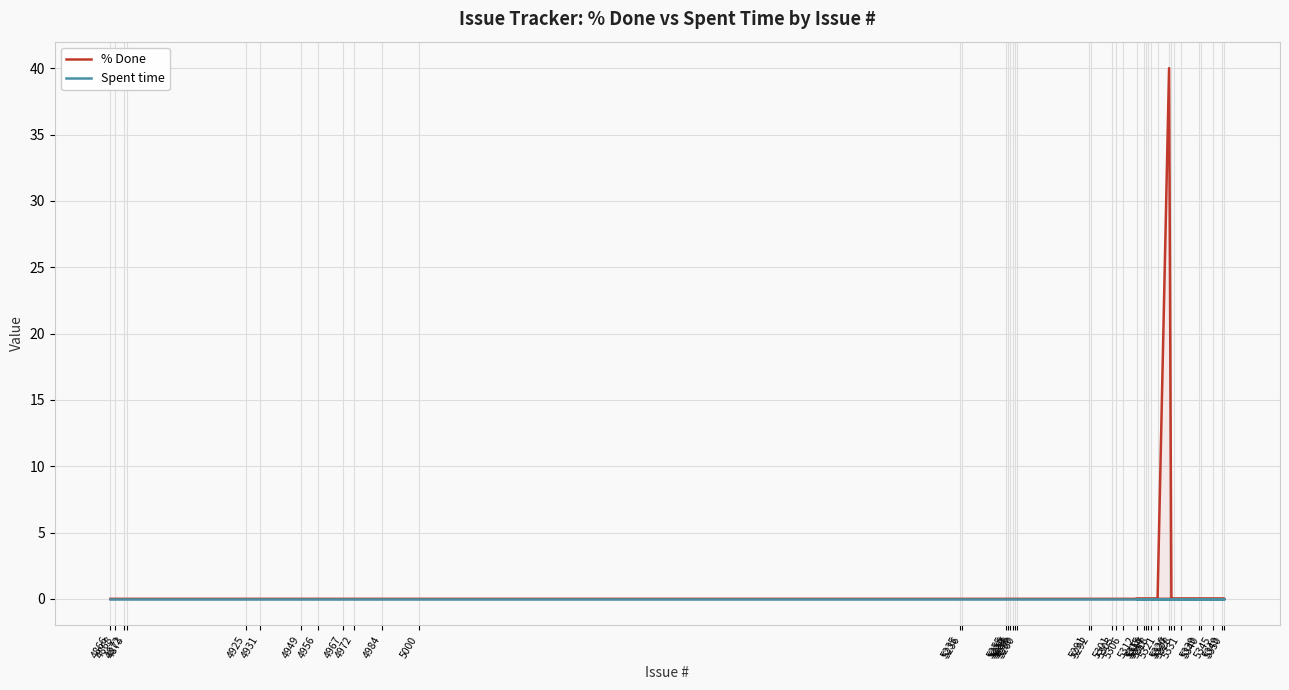

True or false: Spent time and % Done cross at least once.

False